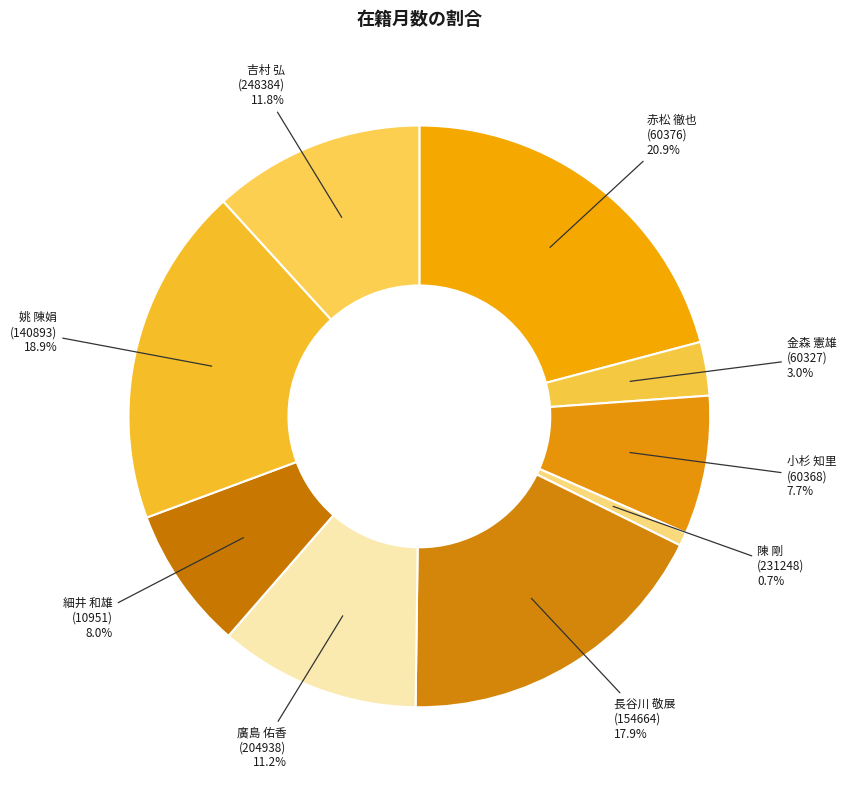

Is there a majority slice in this chart?

No